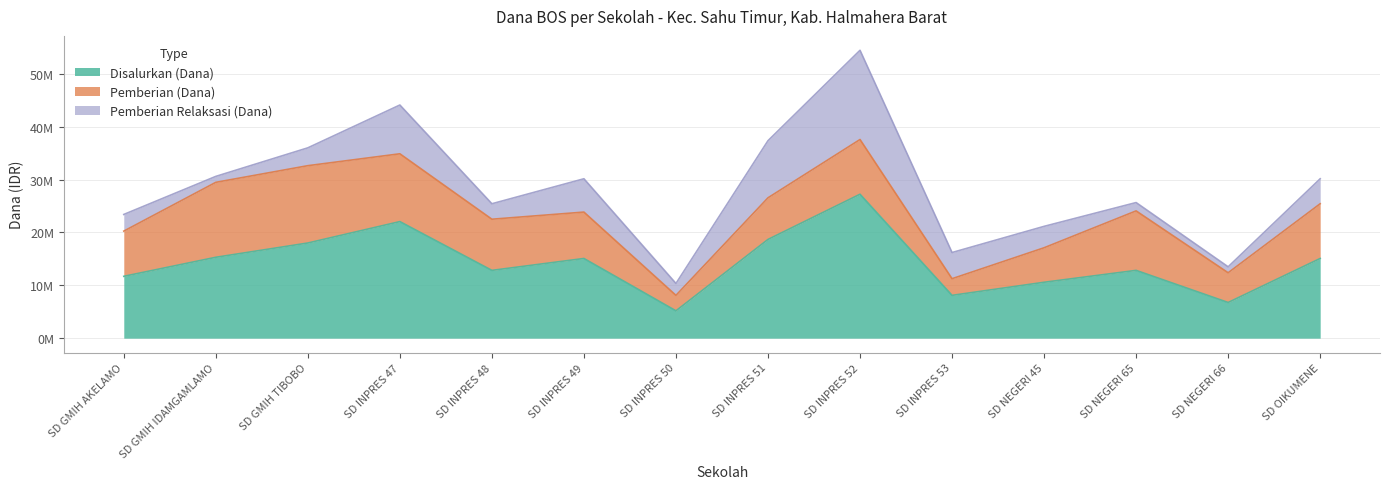

How many values in the Pemberian (Dana) series exceed 9675000?

6